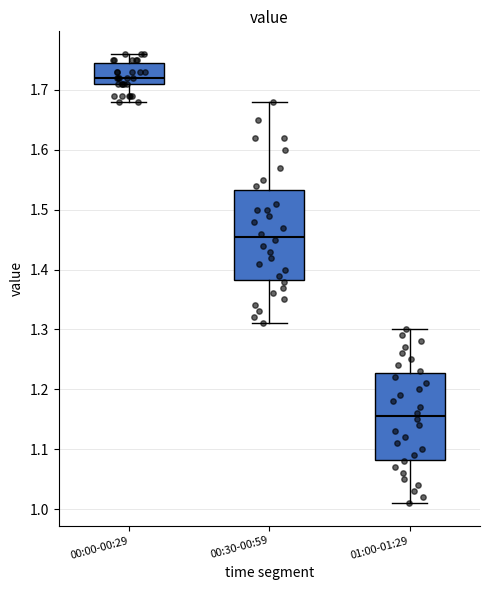

Which box has the highest median line?

00:00-00:29